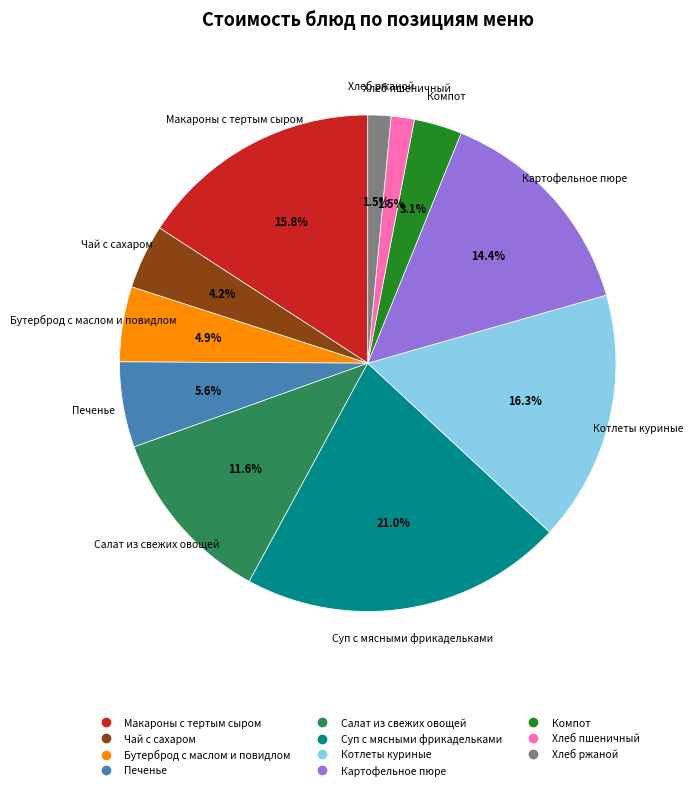

Which category has the biggest portion of the pie?

Суп с мясными фрикадельками